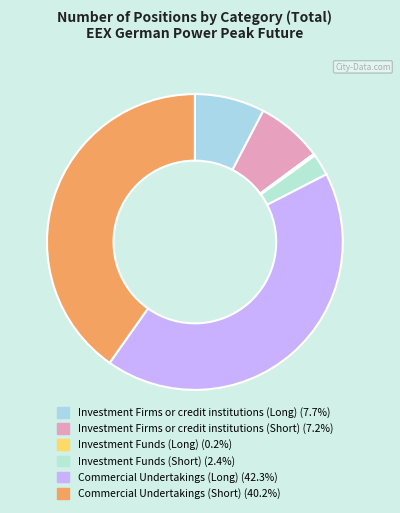

How many slices are in this pie chart?

6